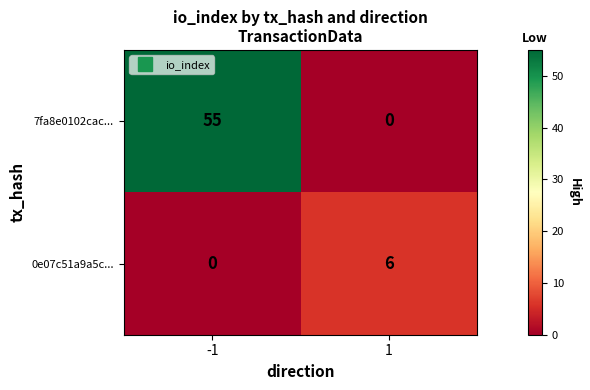

Rank the series by their average value, from highest to lowest.

7fa8e0102cac..., 0e07c51a9a5c...